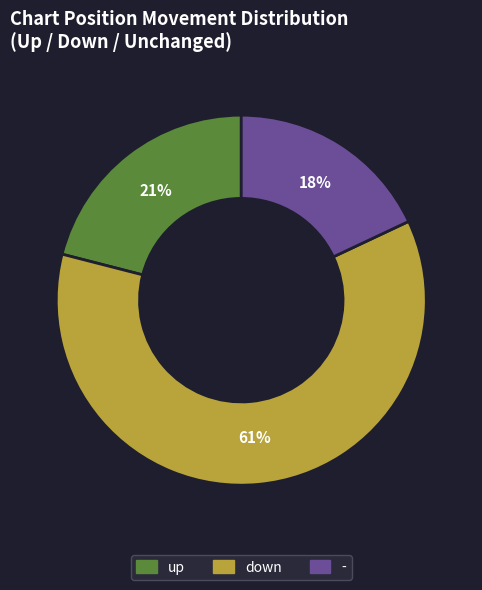

The up slice represents 21% of the pie. True or false?

True